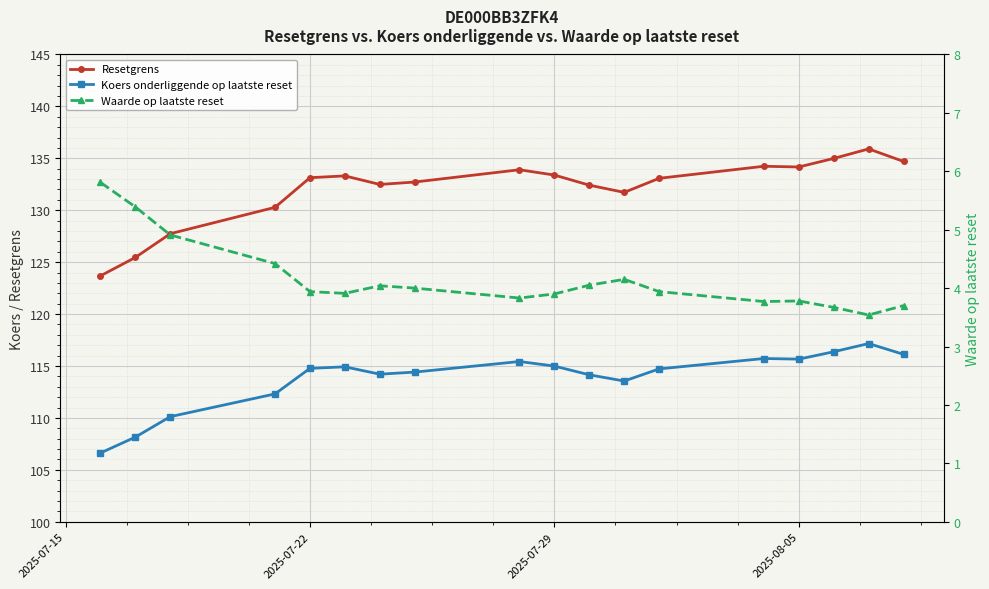

True or false: Resetgrens and Waarde op laatste reset cross at least once.

False